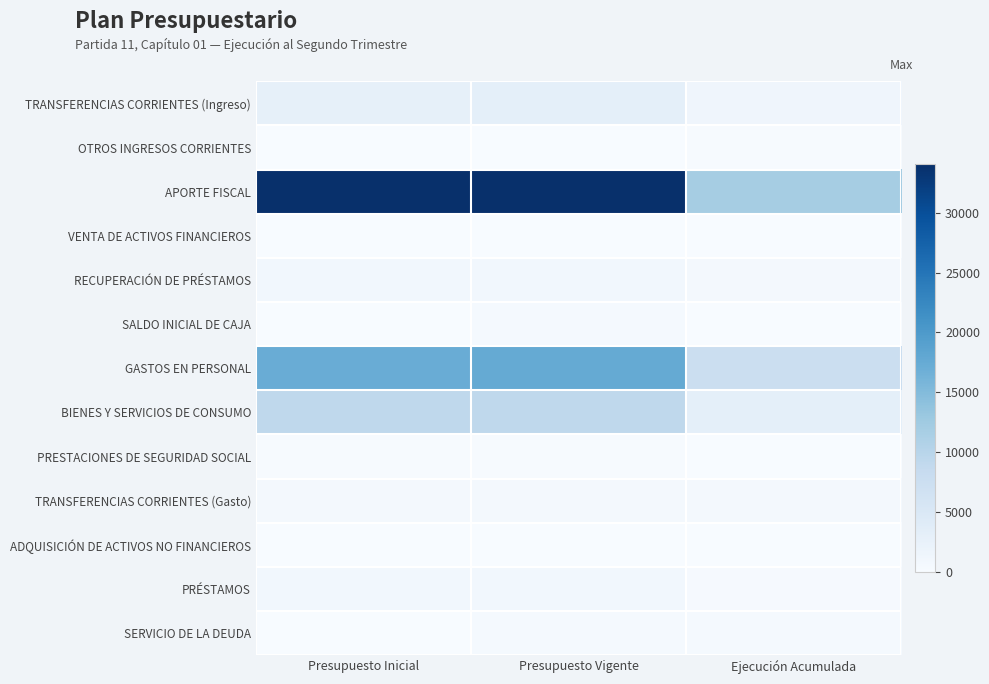

Which series has the largest total across all categories?

APORTE FISCAL